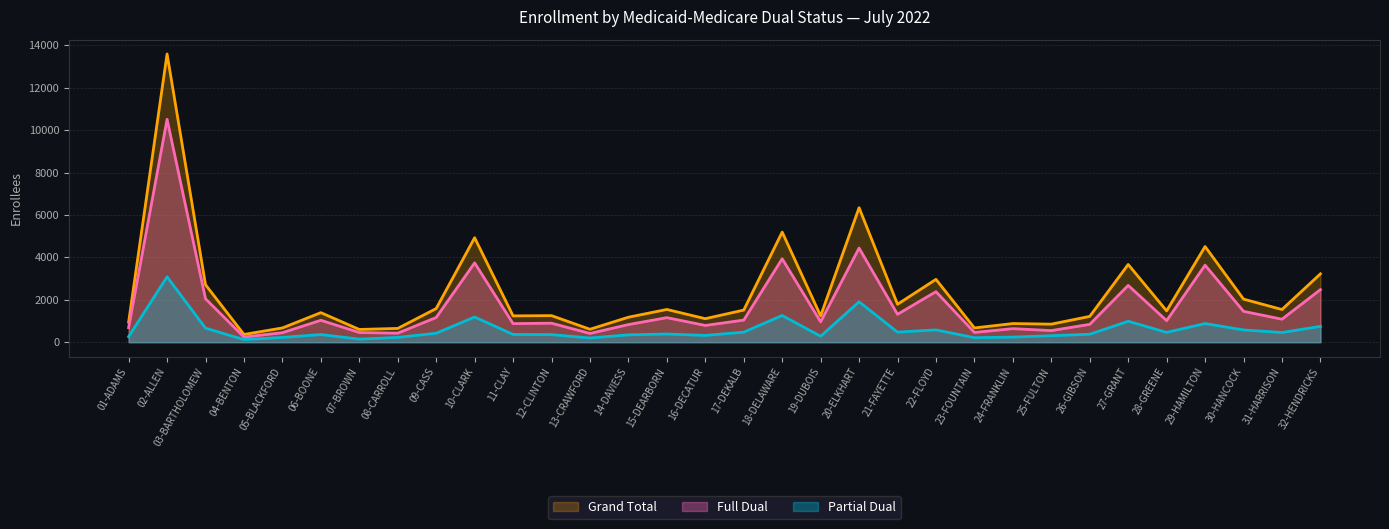

The value of Partial Dual at 03-BARTHOLOMEW is 661. True or false?

True